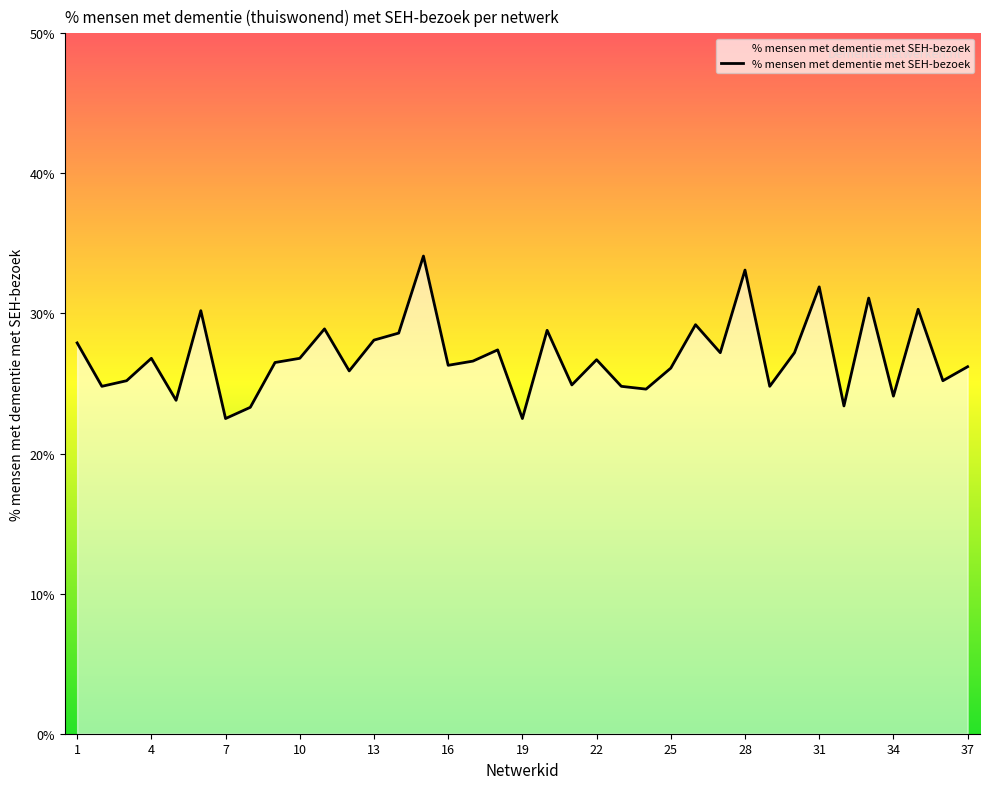

What is the average value?

26.9